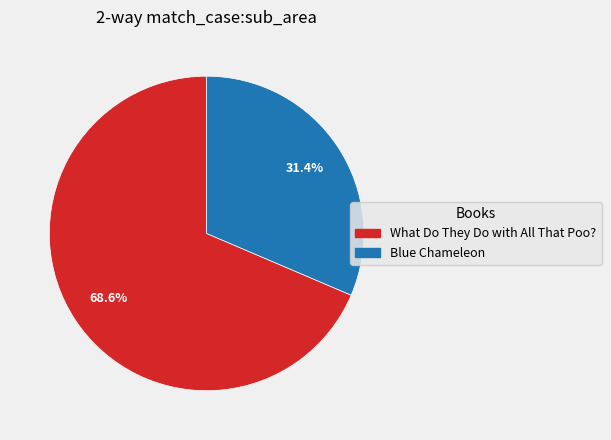

Rank the categories by value from highest to lowest.

What Do They Do with All That Poo?, Blue Chameleon